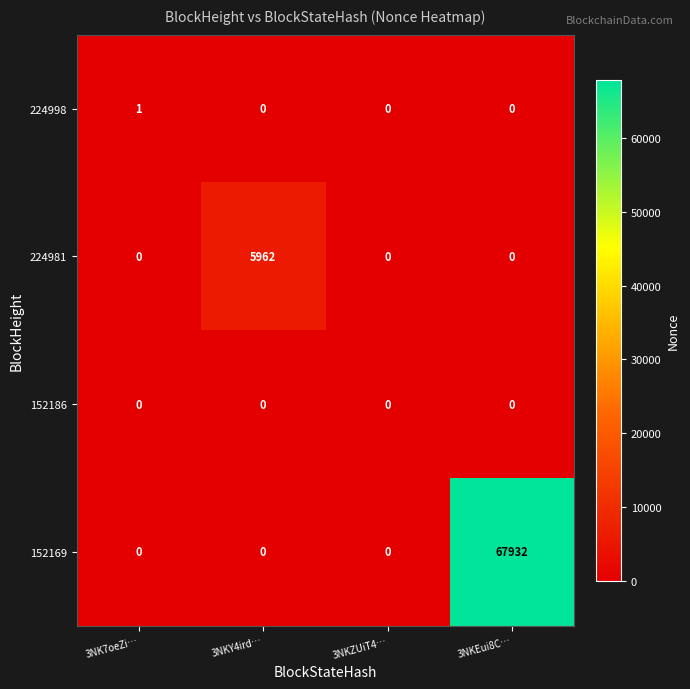

What is the spread (max minus min) of values at 3NKEui8C…?

67932